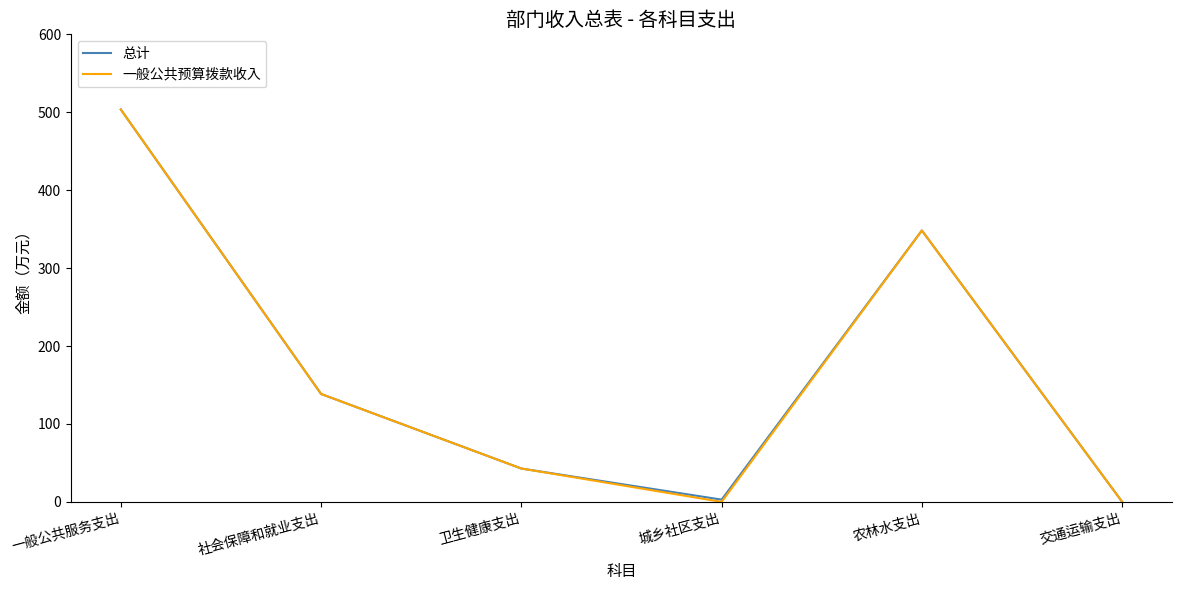

At which category is the sum across all series the highest?

一般公共服务支出